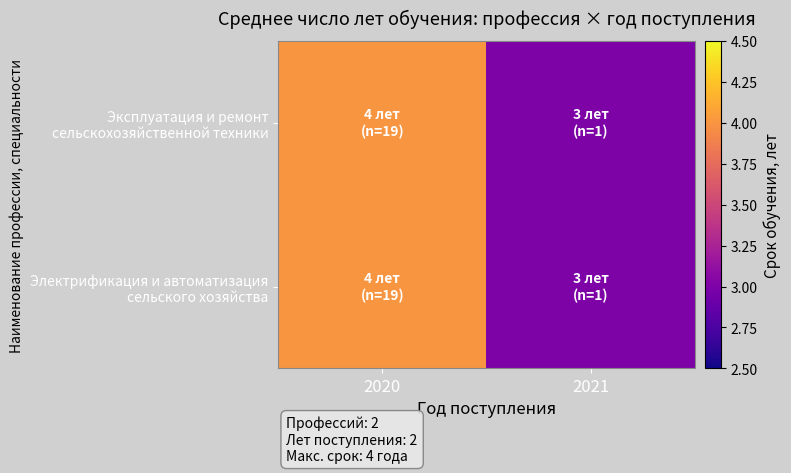

Which series changed the most between 2020 and 2021?

Эксплуатация и ремонт сельскохозяйственной техники